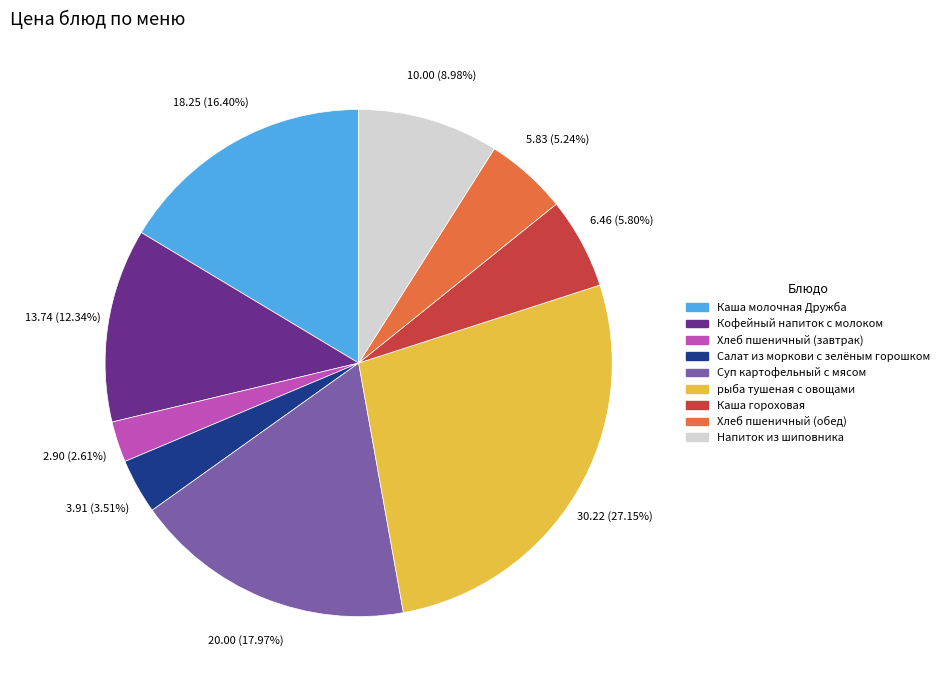

Rank the categories by value from lowest to highest.

Хлеб пшеничный (завтрак), Салат из моркови с зелёным горошком, Хлеб пшеничный (обед), Каша гороховая, Напиток из шиповника, Кофейный напиток с молоком, Каша молочная Дружба, Суп картофельный с мясом, рыба тушеная с овощами